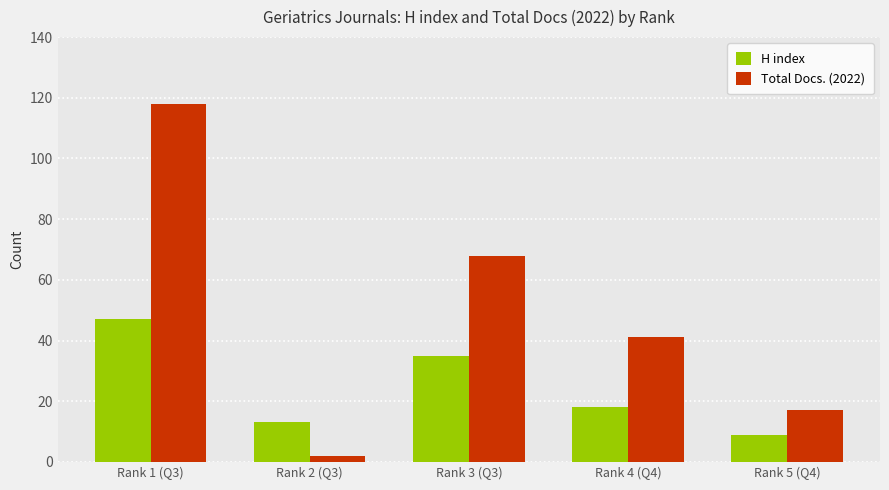

How many groups of bars are there?

5